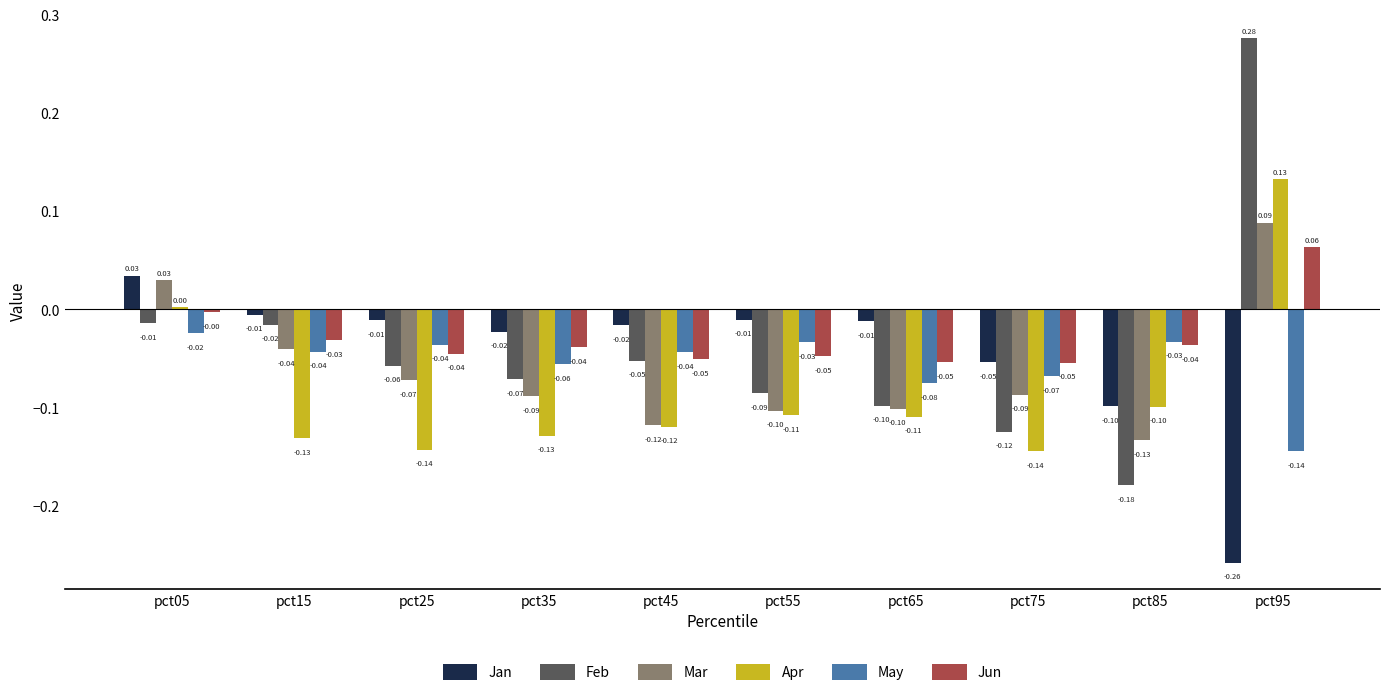

List the series in order of their peak value, highest first.

Feb, Apr, Mar, Jun, Jan, May